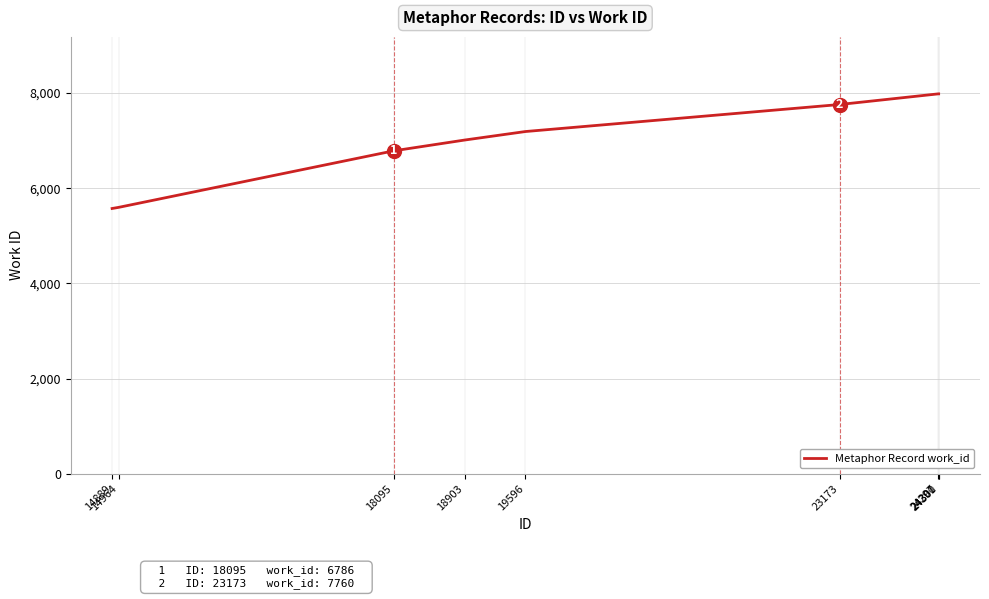

The chart shows a value of 9704 at 18095. True or false?

False